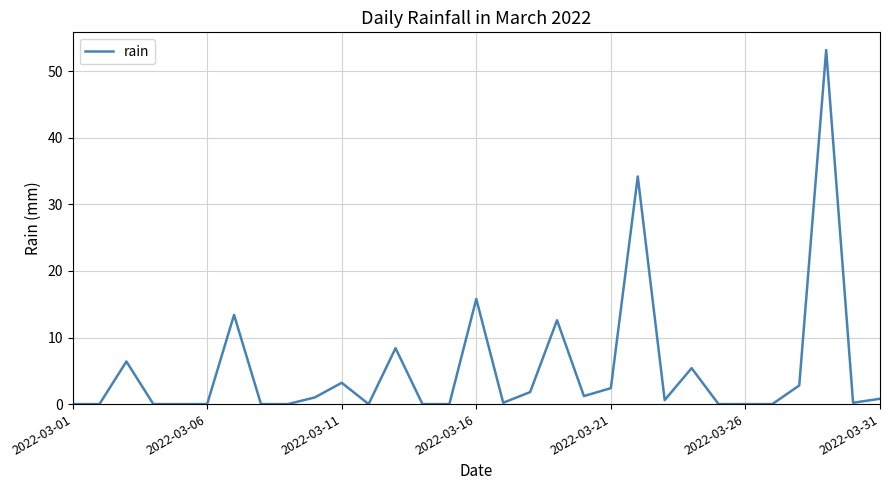

What is the difference between the maximum and minimum values?

53.2